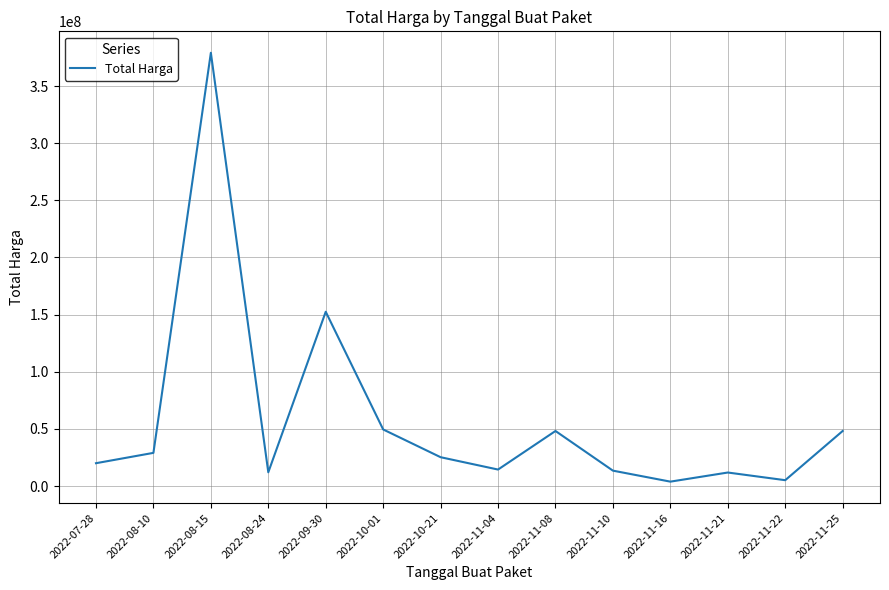

True or false: there are more than 2 points higher than both neighbors.

True